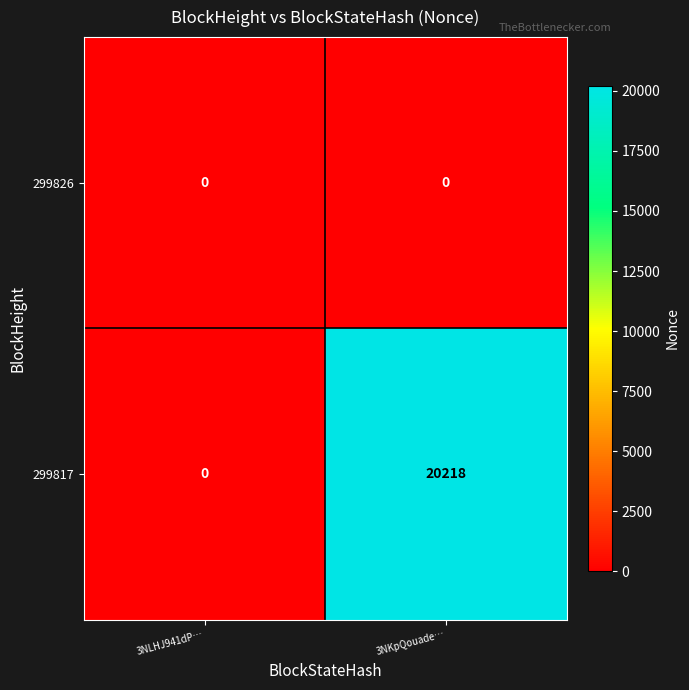

Reading left to right, what are all the values shown in this chart?

299826: 0	0
299817: 0	20218